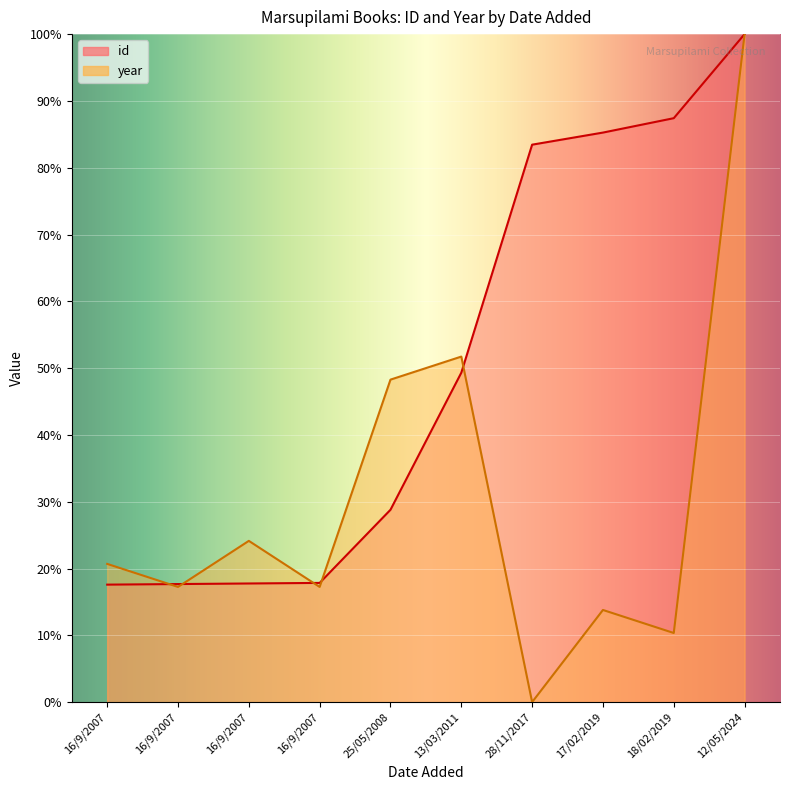

At which label does id first exceed 49?

13/03/2011